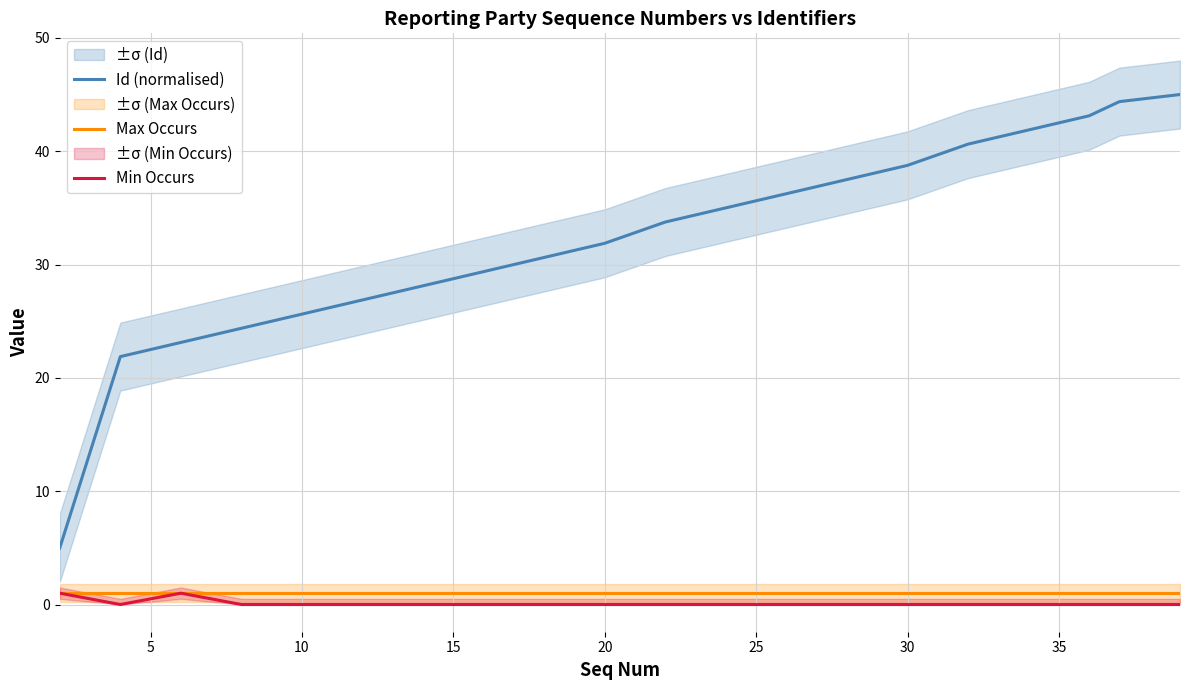

How many Min Occurs values are between 0 and 1?

20